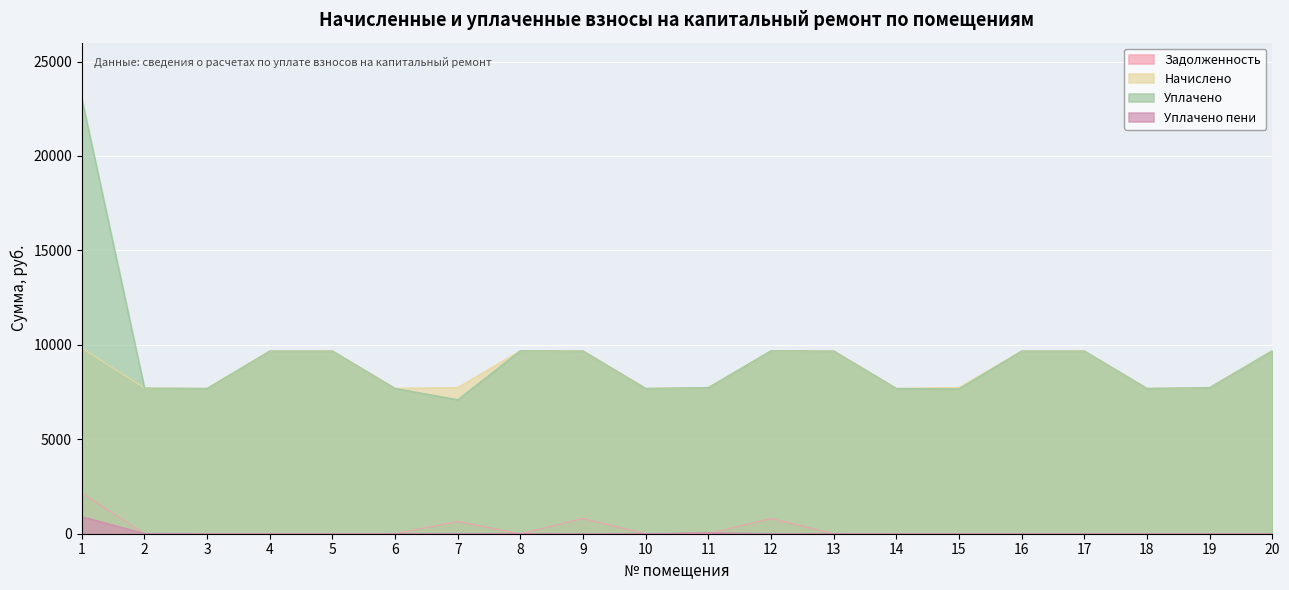

How many lines are shown in the chart?

4